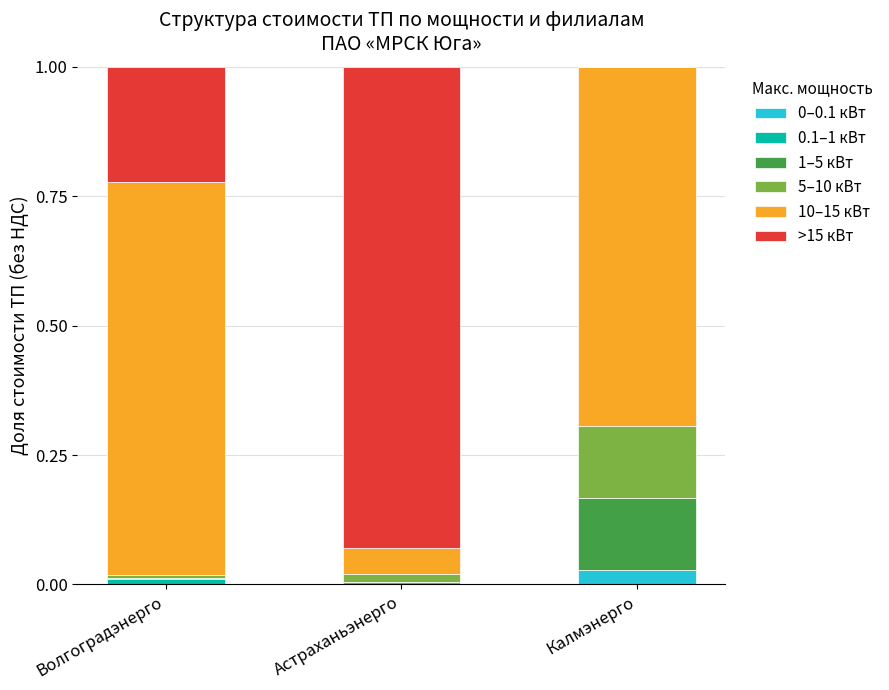

Are the bars horizontal?

No